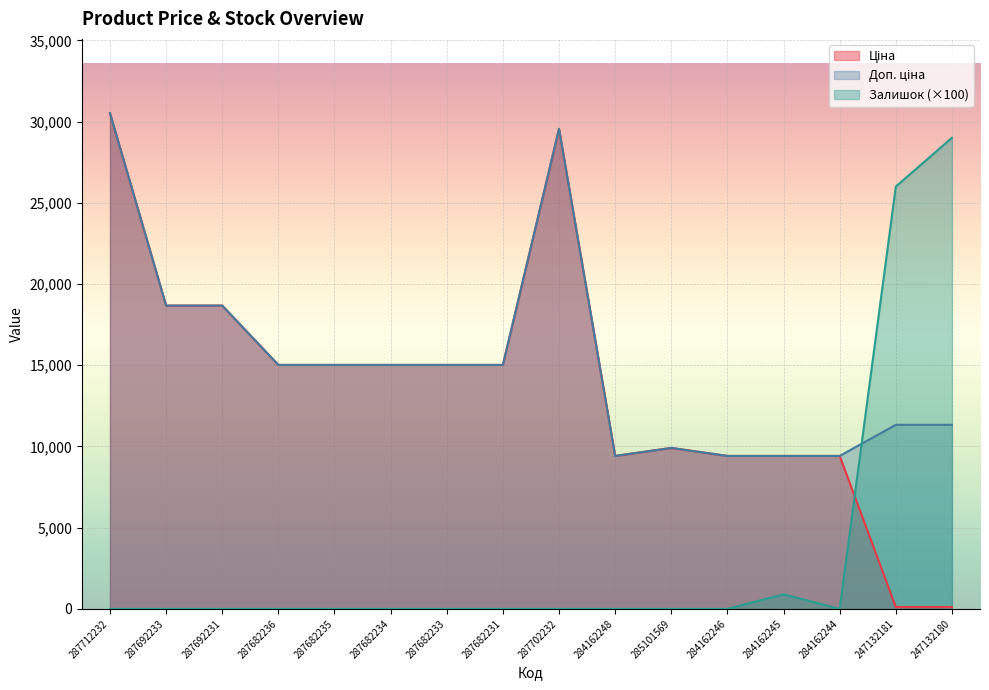

Reading left to right, extract all data points from this chart.

Ціна: 287712232=30512.3	287692233=18671.5	287692231=18671.5	287682236=15019.2	287682235=15019.2	287682234=15019.2	287682233=15019.2	287682231=15019.2	287702232=29548.9	284162248=9416.9	285101569=9908.5	284162246=9416.9	284162245=9416.9	284162244=9416.9	247132181=113.3	247132180=113.3
Доп. ціна: 287712232=30512.3	287692233=18671.5	287692231=18671.5	287682236=15019.2	287682235=15019.2	287682234=15019.2	287682233=15019.2	287682231=15019.2	287702232=29548.9	284162248=9416.9	285101569=9908.5	284162246=9416.9	284162245=9416.9	284162244=9416.9	247132181=11334.0	247132180=11334.0
Залишок: 287712232=0.0	287692233=0.0	287692231=0.0	287682236=0.0	287682235=0.0	287682234=0.0	287682233=0.0	287682231=0.0	287702232=0.0	284162248=0.0	285101569=0.0	284162246=0.0	284162245=900.0	284162244=0.0	247132181=26000.0	247132180=29000.0